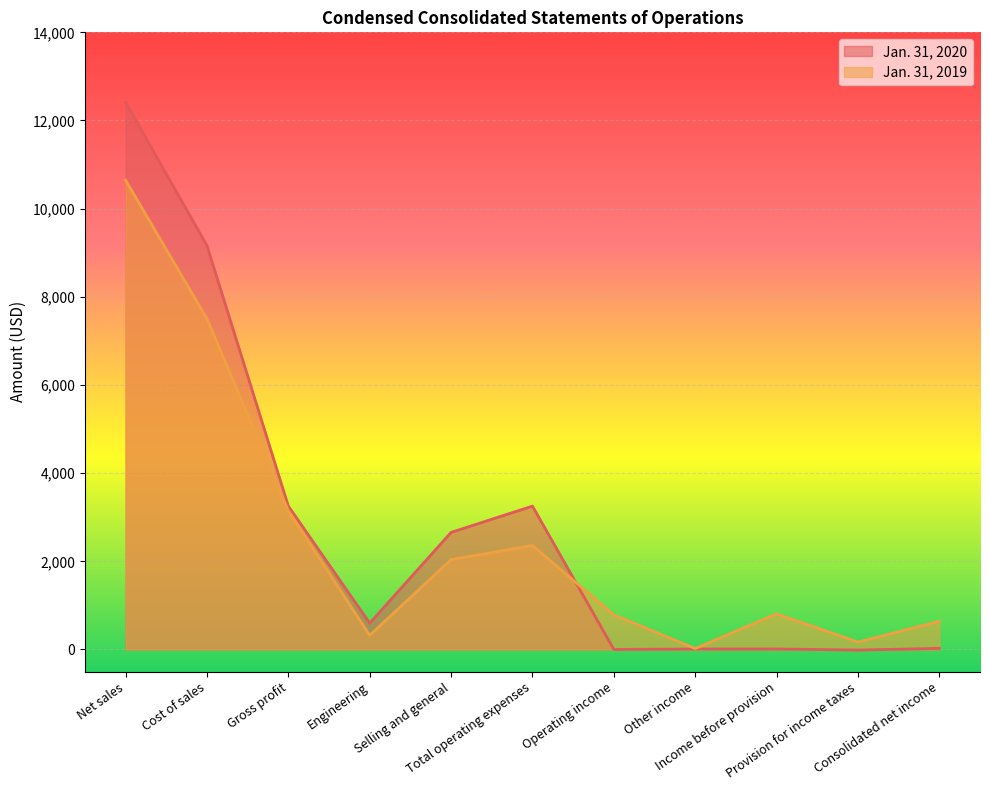

After their last crossing, which series has the higher values: Jan. 31, 2020 or Jan. 31, 2019?

Jan. 31, 2019